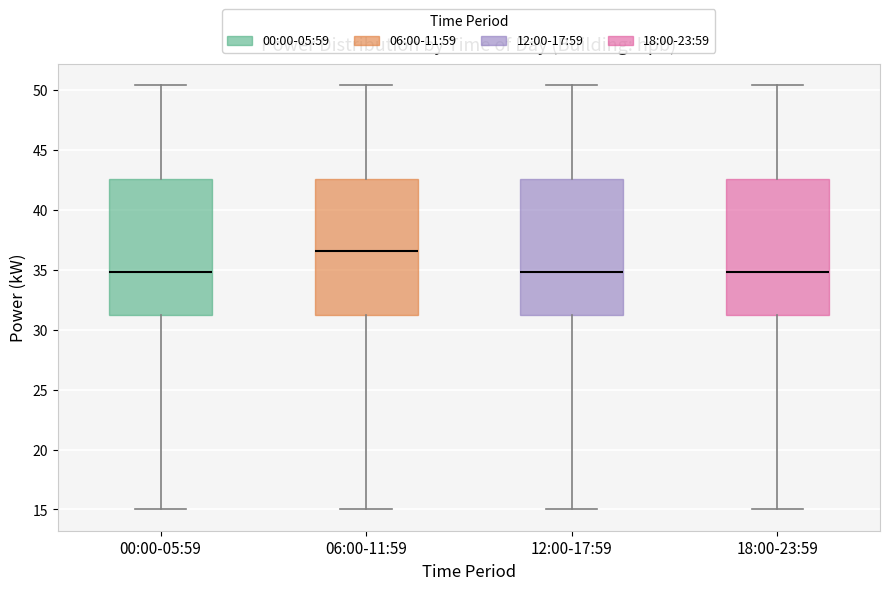

Where does the upper whisker of the box for 00:00-05:59 end on the y-axis? The values are not printed on the chart, so give them approximately, as read against the axis.

50.5